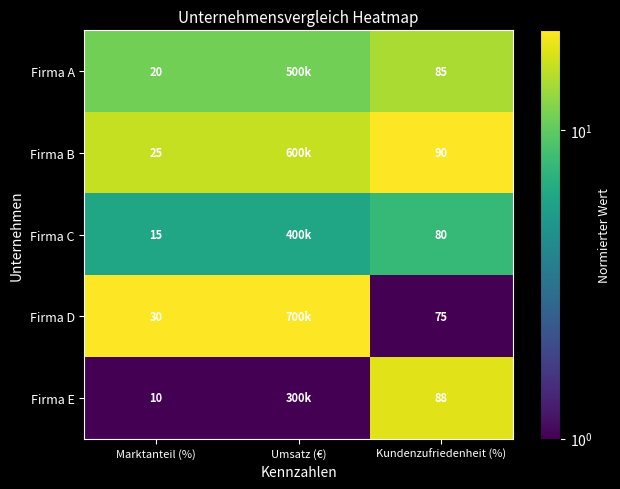

At which category is the sum across all series the highest?

Kundenzufriedenheit (%)